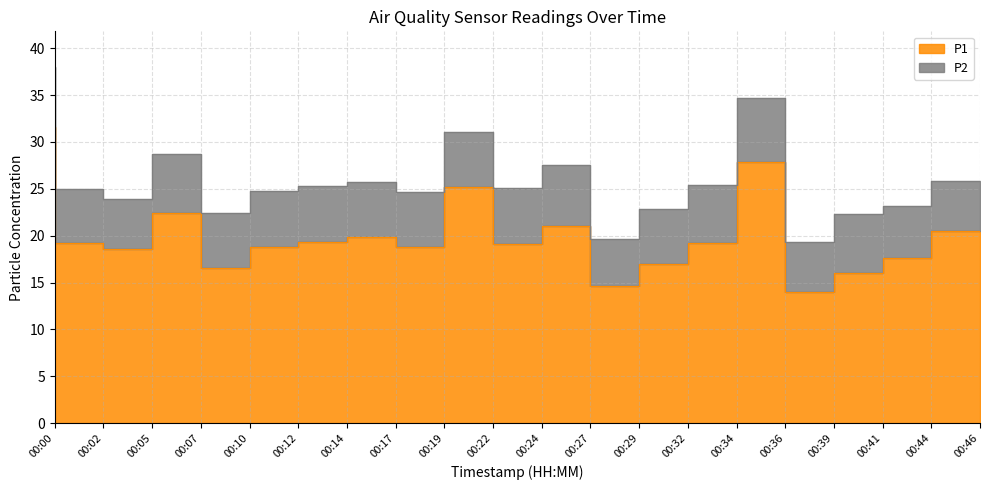

How many values exceed 19?

11